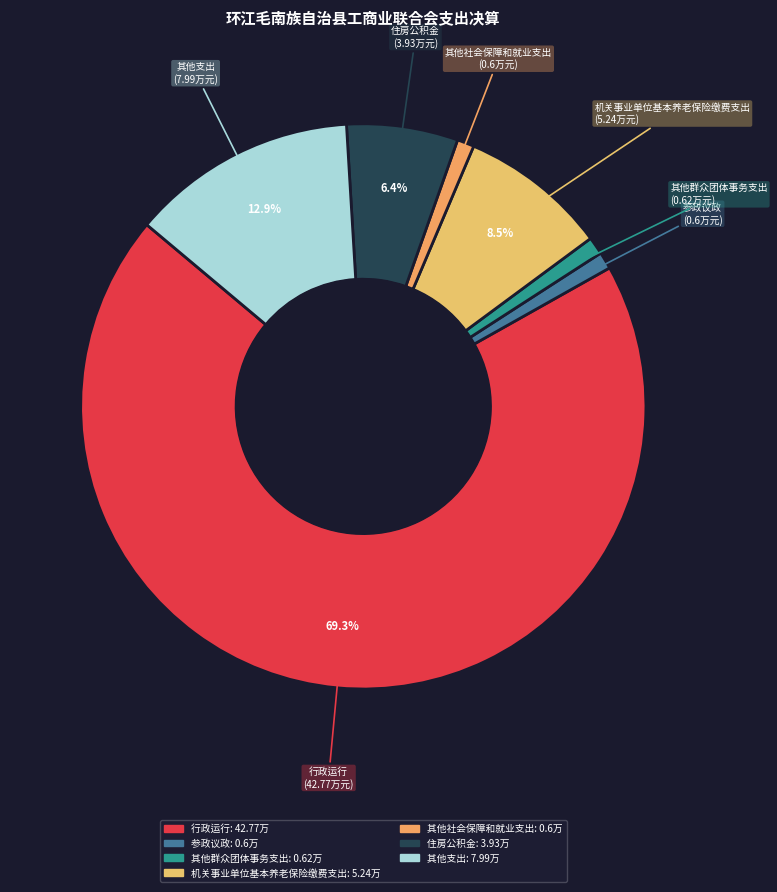

To the nearest percent, what is the combined percentage of 其他社会保障和就业支出 and 参政议政?

2%